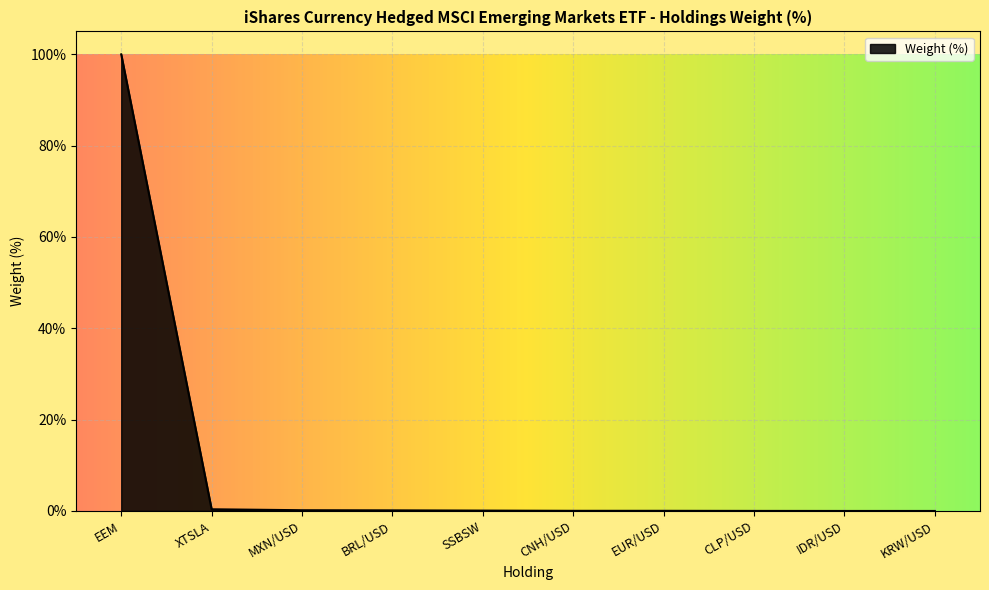

What is the maximum value shown in the chart?

100.0